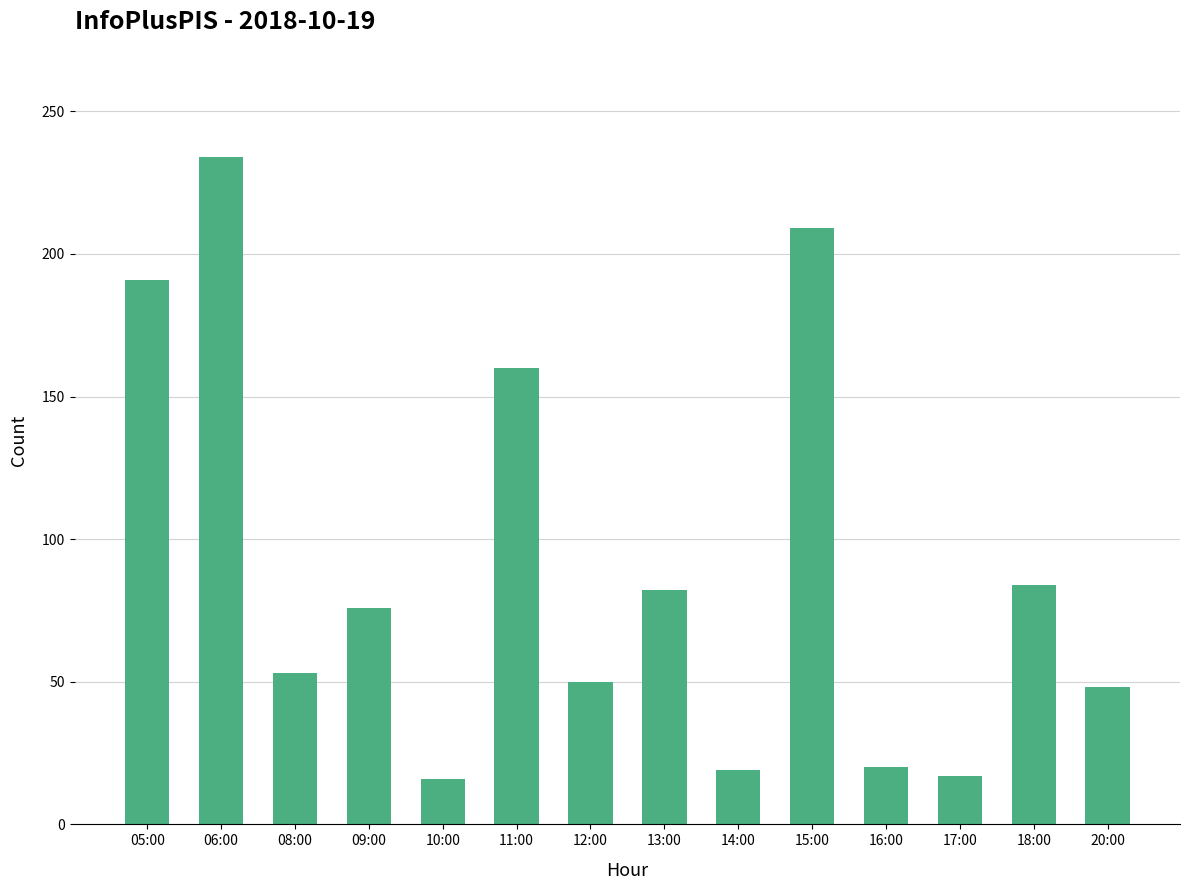

What is the difference between the maximum and second lowest values?

217